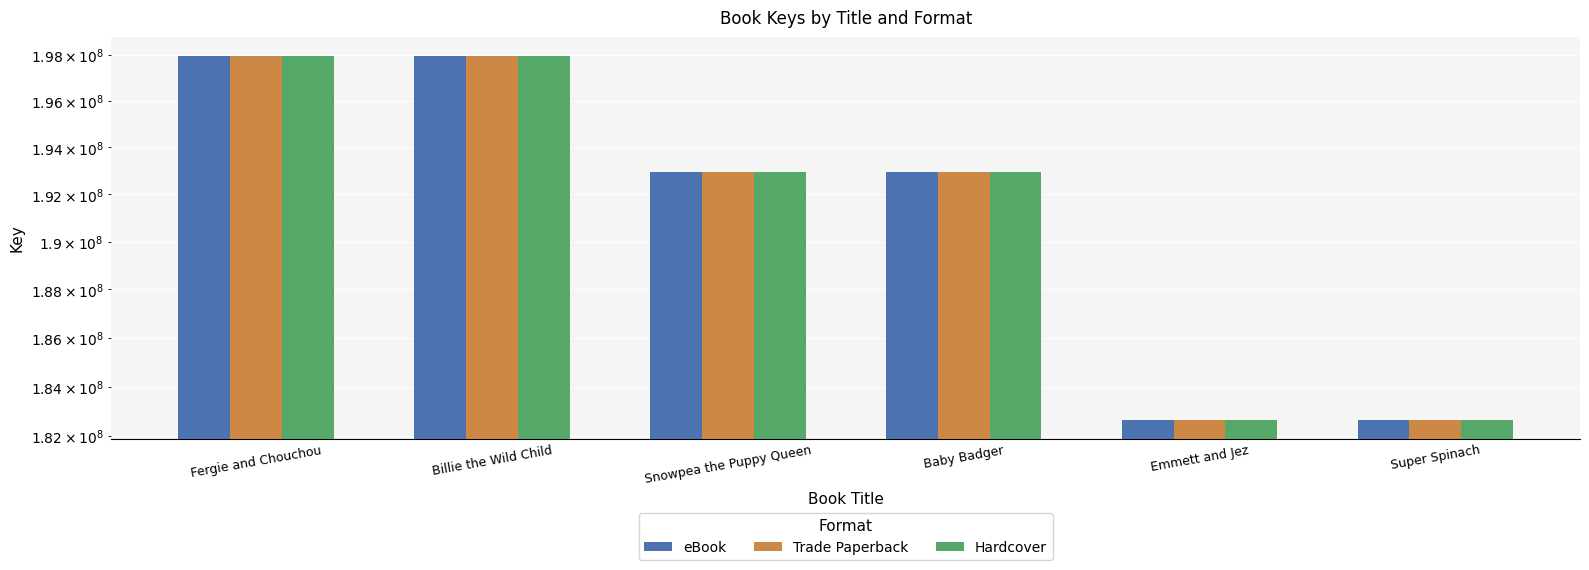

Which category has the lowest value in the eBook series?

Emmett and Jez